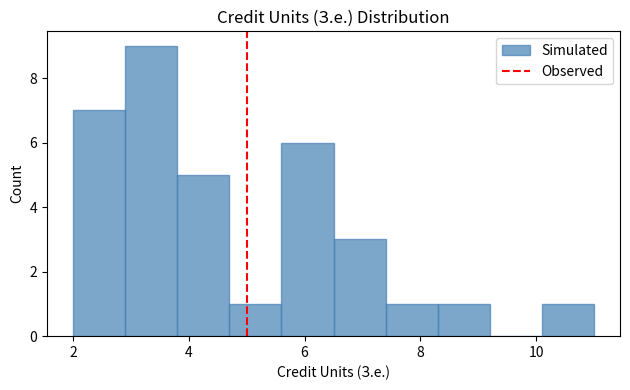

Which range on the x-axis has the tallest bar?

2.9 to 3.8